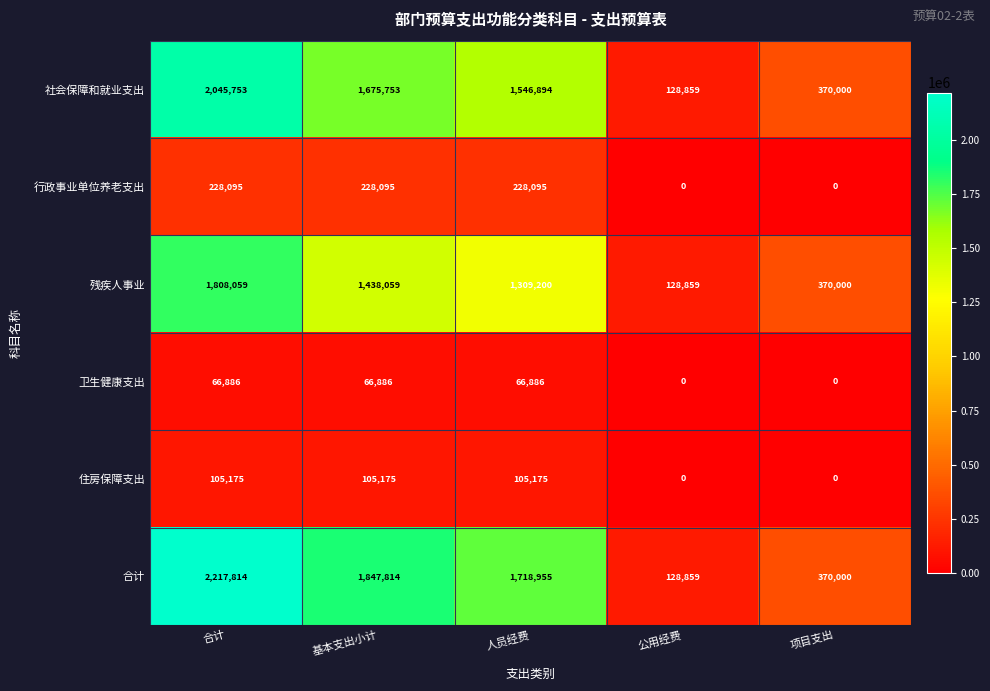

Rank the series by their maximum value, from lowest to highest.

卫生健康支出, 住房保障支出, 行政事业单位养老支出, 残疾人事业, 社会保障和就业支出, 合计